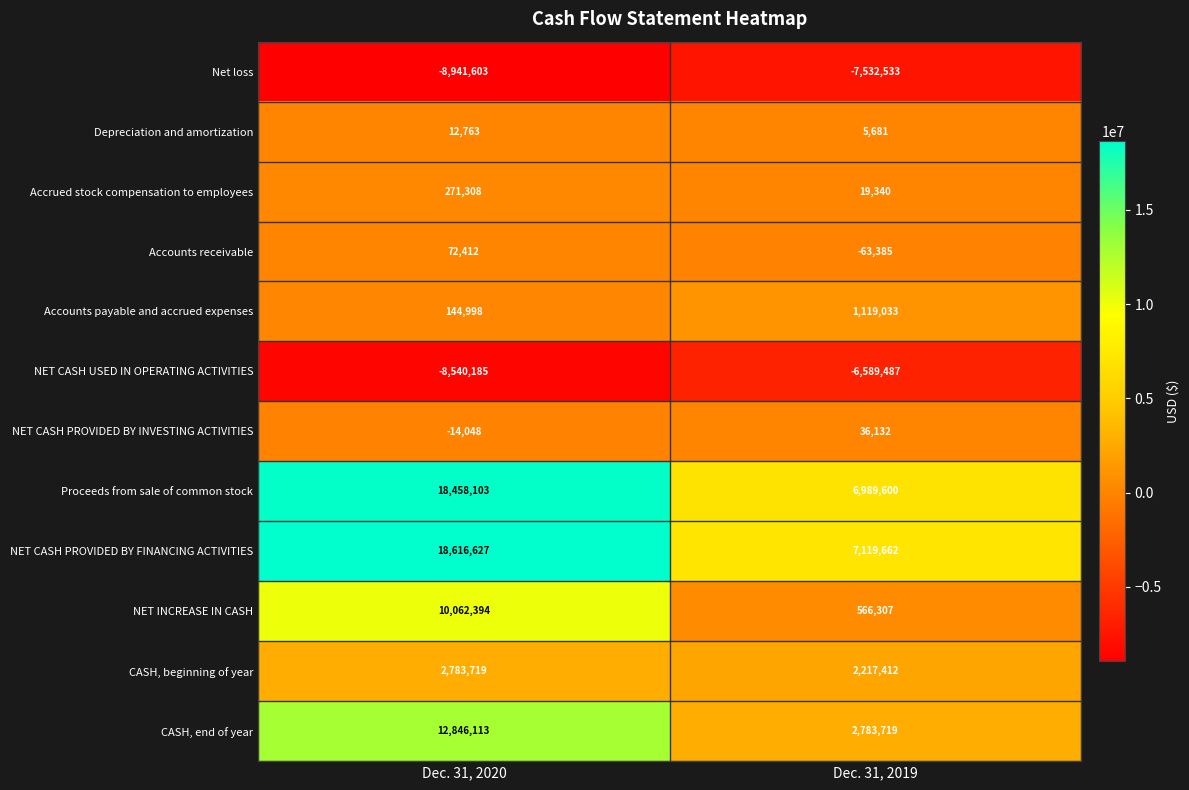

Reading right to left, what are all the values shown in this chart?

Net loss: -7532533	-8941603
Depreciation and amortization: 5681	12763
Accrued stock compensation to employees: 19340	271308
Accounts receivable: -63385	72412
Accounts payable and accrued expenses: 1119033	144998
NET CASH USED IN OPERATING ACTIVITIES: -6589487	-8540185
NET CASH PROVIDED BY INVESTING ACTIVITIES: 36132	-14048
Proceeds from sale of common stock: 6989600	18458103
NET CASH PROVIDED BY FINANCING ACTIVITIES: 7119662	18616627
NET INCREASE IN CASH: 566307	10062394
CASH, beginning of year: 2217412	2783719
CASH, end of year: 2783719	12846113